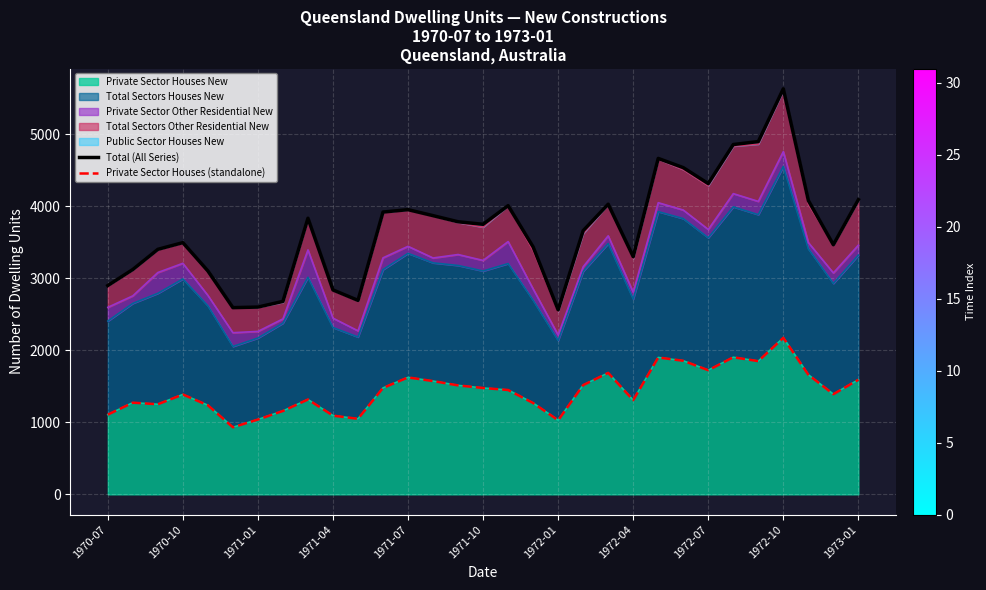

Reading left to right, list all the values displayed in this chart.

Total (All Series): 2901	3124	3404	3497	3104	2594	2602	2681	3836	2840	2695	3922	3955	3872	3787	3752	4011	3437	2563	3663	4031	3301	4667	4539	4317	4860	4901	5634	4082	3468	4094
Private Sector Houses (standalone): 1108	1274	1252	1388	1238	932	1040	1159	1318	1094	1050	1479	1625	1574	1514	1478	1450	1269	1030	1518	1688	1309	1902	1856	1725	1905	1851	2175	1662	1392	1593